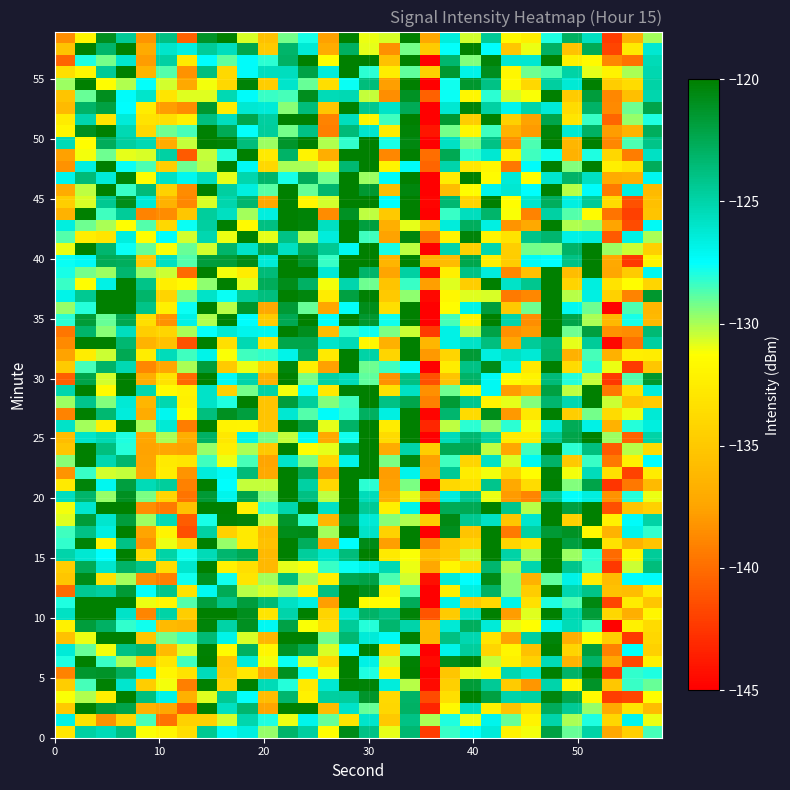

Which label corresponds to the smallest value in the chart?

36